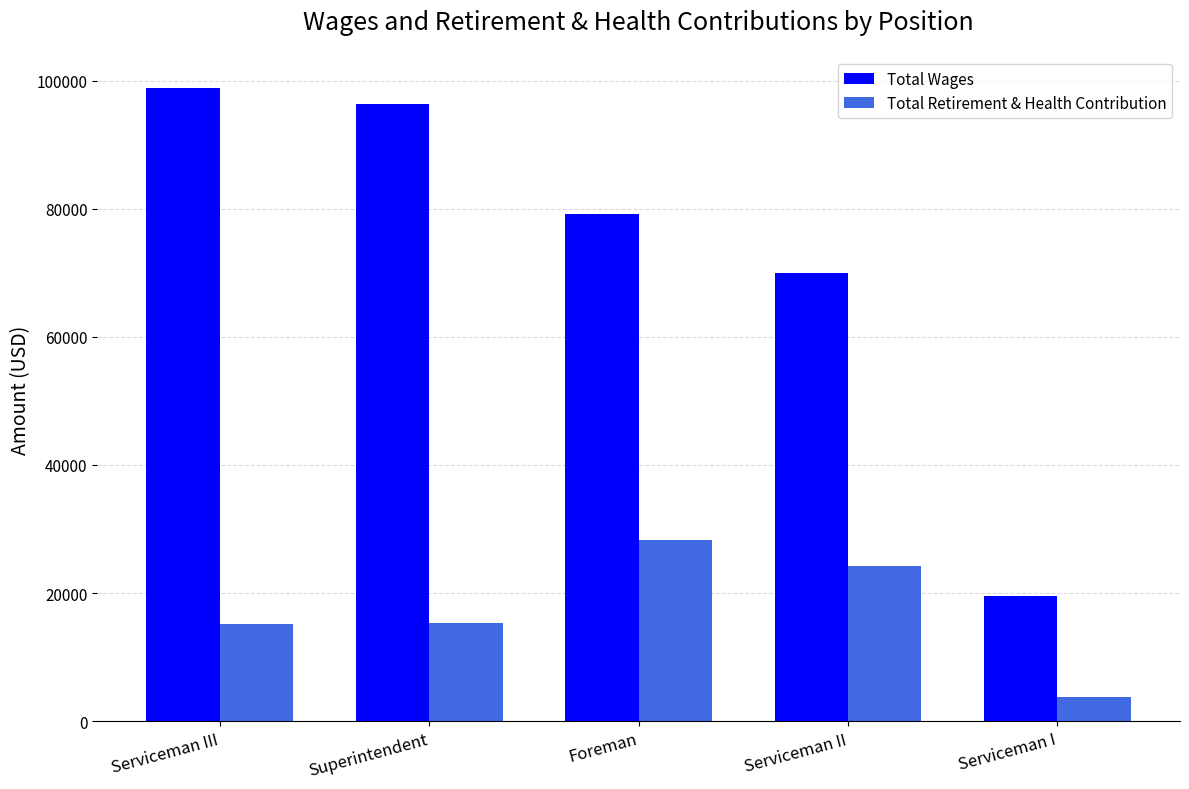

Rank the series by their maximum value, from highest to lowest.

Total Wages, Total Retirement & Health Contribution